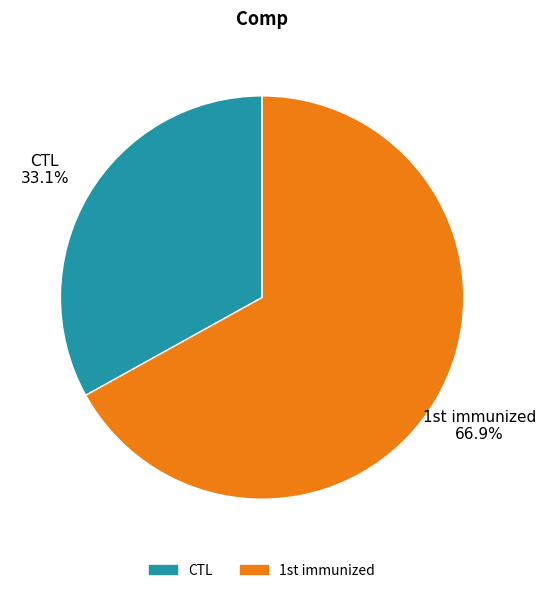

How many segments does this pie chart have?

2